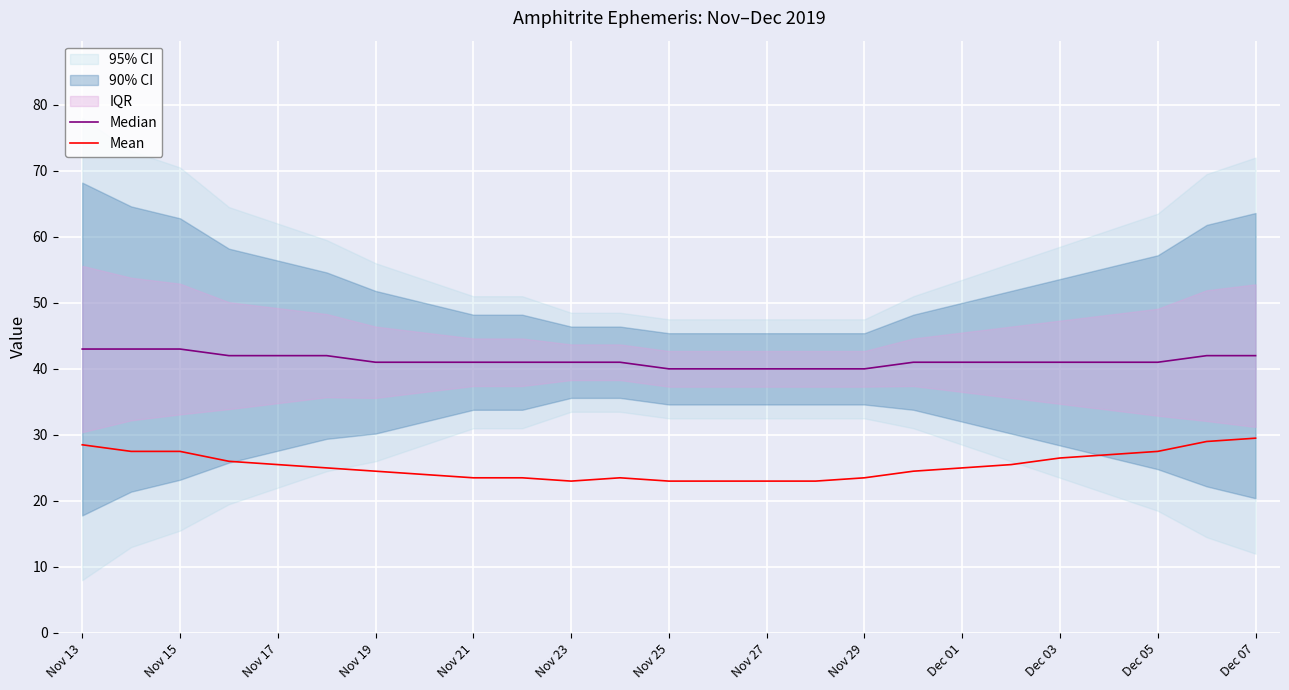

What is the sum of all Median values?

1031.0